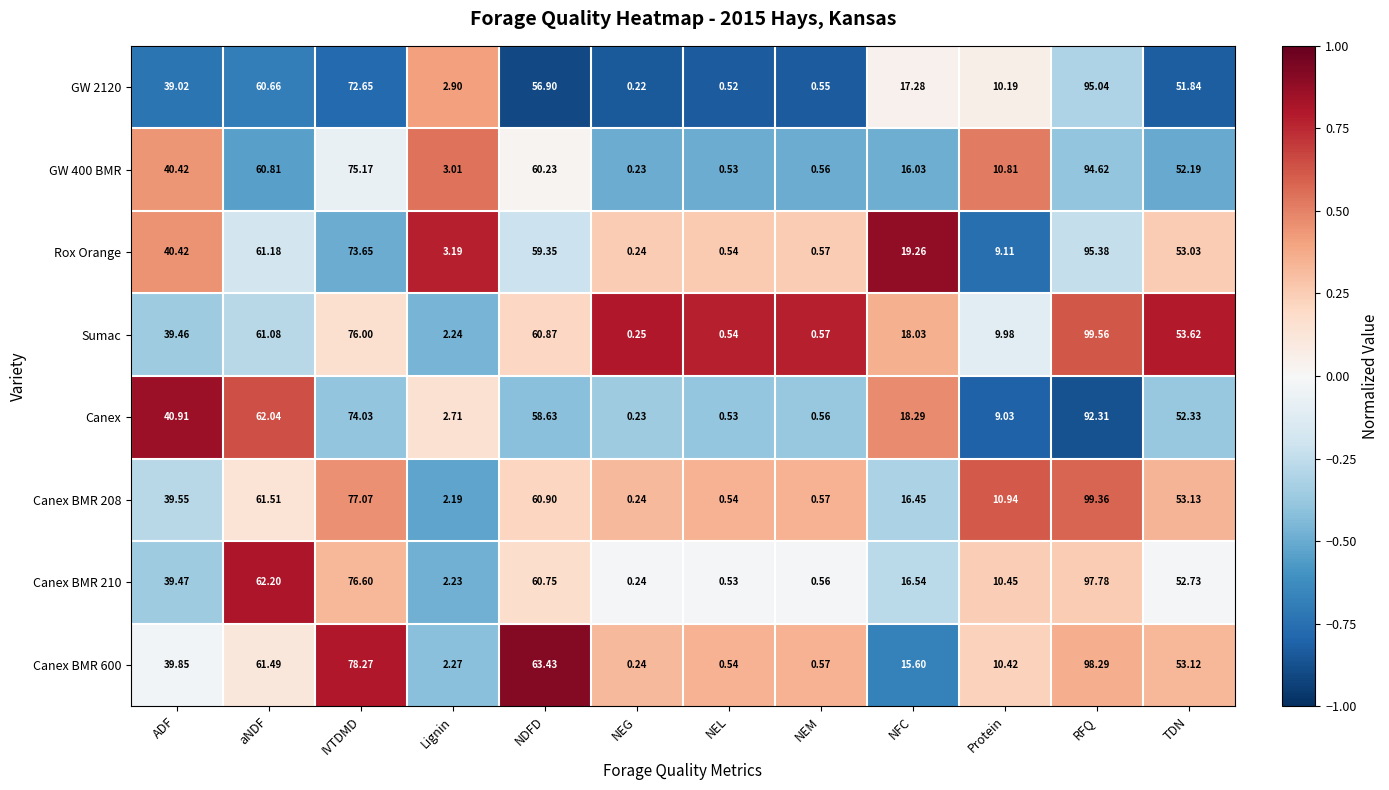

Which series has the largest total across all categories?

Canex BMR 600